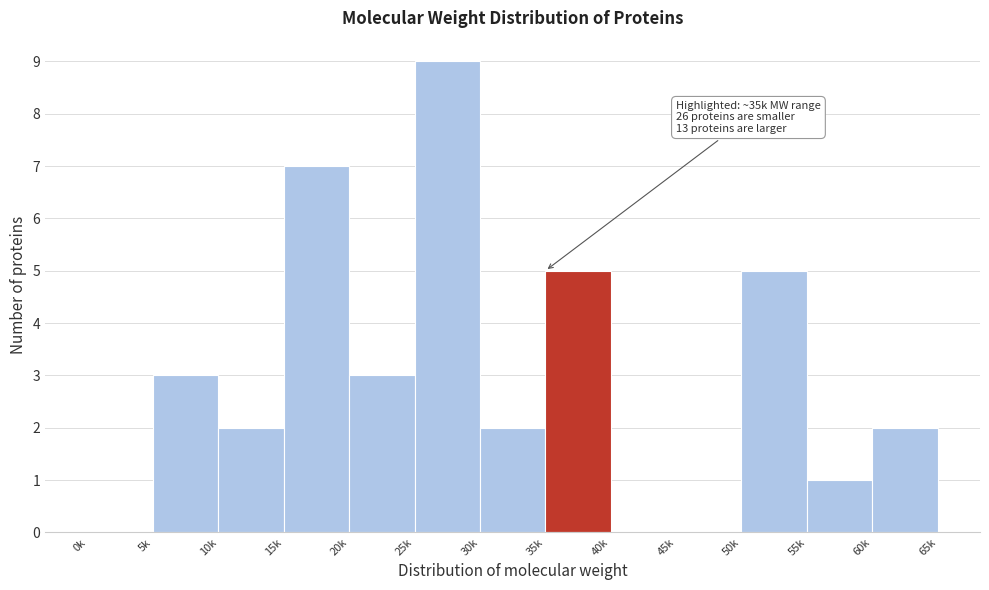

Reading left to right, extract all data points from this chart.

0k=0	5k=3	10k=2	15k=7	20k=3	25k=9	30k=2	35k=5	40k=0	45k=0	50k=5	55k=1	60k=2